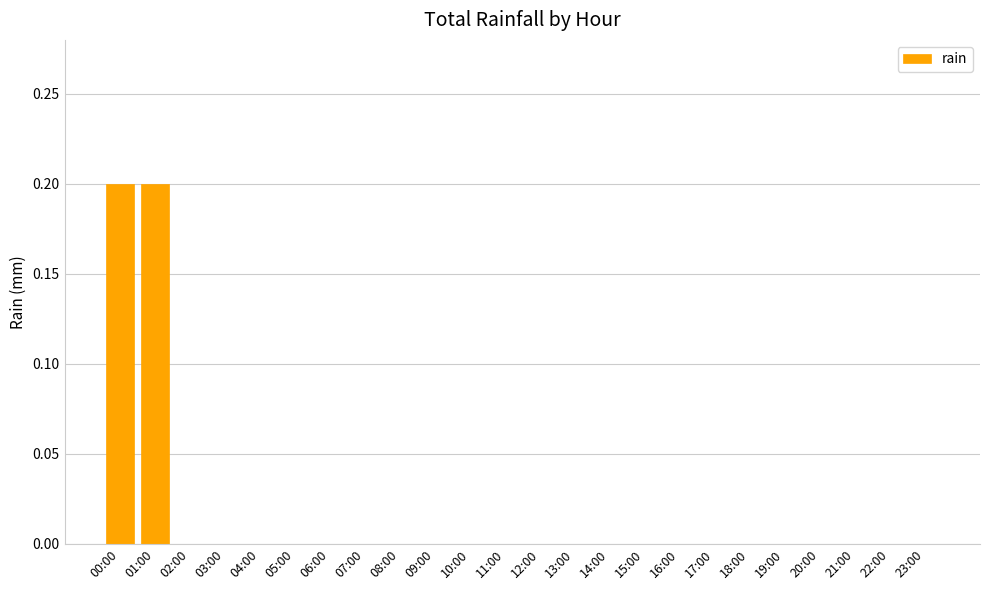

Reading left to right, what are all the values shown in this chart?

00:00=0.2	01:00=0.2	02:00=0.0	03:00=0.0	04:00=0.0	05:00=0.0	06:00=0.0	07:00=0.0	08:00=0.0	09:00=0.0	10:00=0.0	11:00=0.0	12:00=0.0	13:00=0.0	14:00=0.0	15:00=0.0	16:00=0.0	17:00=0.0	18:00=0.0	19:00=0.0	20:00=0.0	21:00=0.0	22:00=0.0	23:00=0.0